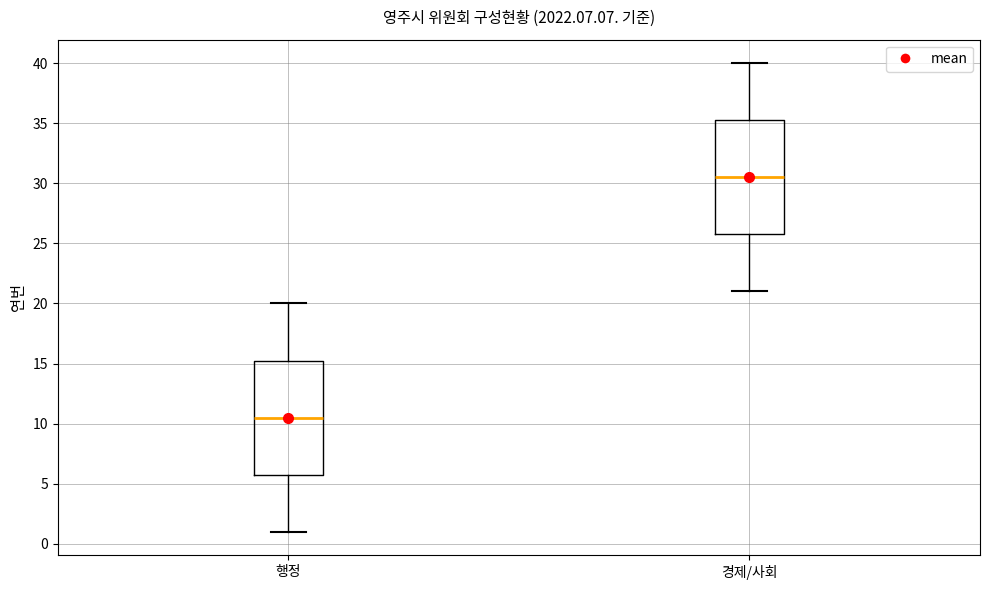

Reading left to right, read every box against the y-axis: the position of its median line, the range the box covers, and the ends of its whiskers. The values are not printed on the chart, so give them approximately, as read against the axis.

행정: median 10.5, box 6.0 to 15.5, whiskers 1.0 to 20.0
경제/사회: median 30.5, box 26.0 to 35.5, whiskers 21.0 to 40.0